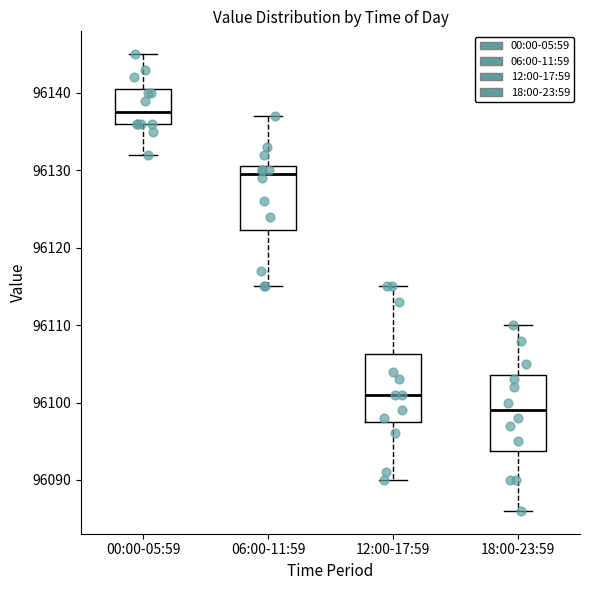

Which box is the tallest, from its lower edge to its upper edge?

18:00-23:59